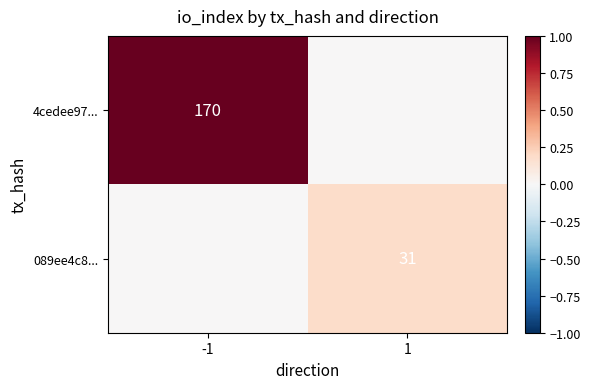

True or false: 4cedee97... has a value of 170 at -1.

True